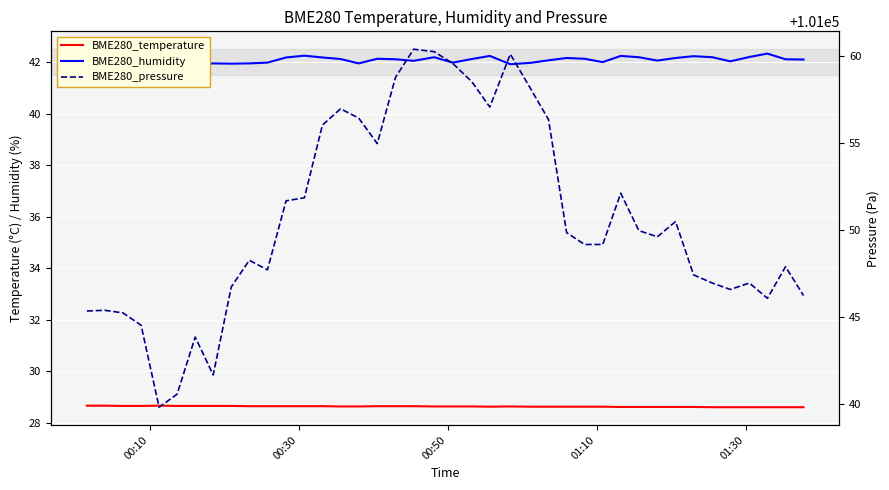

True or false: BME280_pressure has a value of 55460.8 at 12.

False